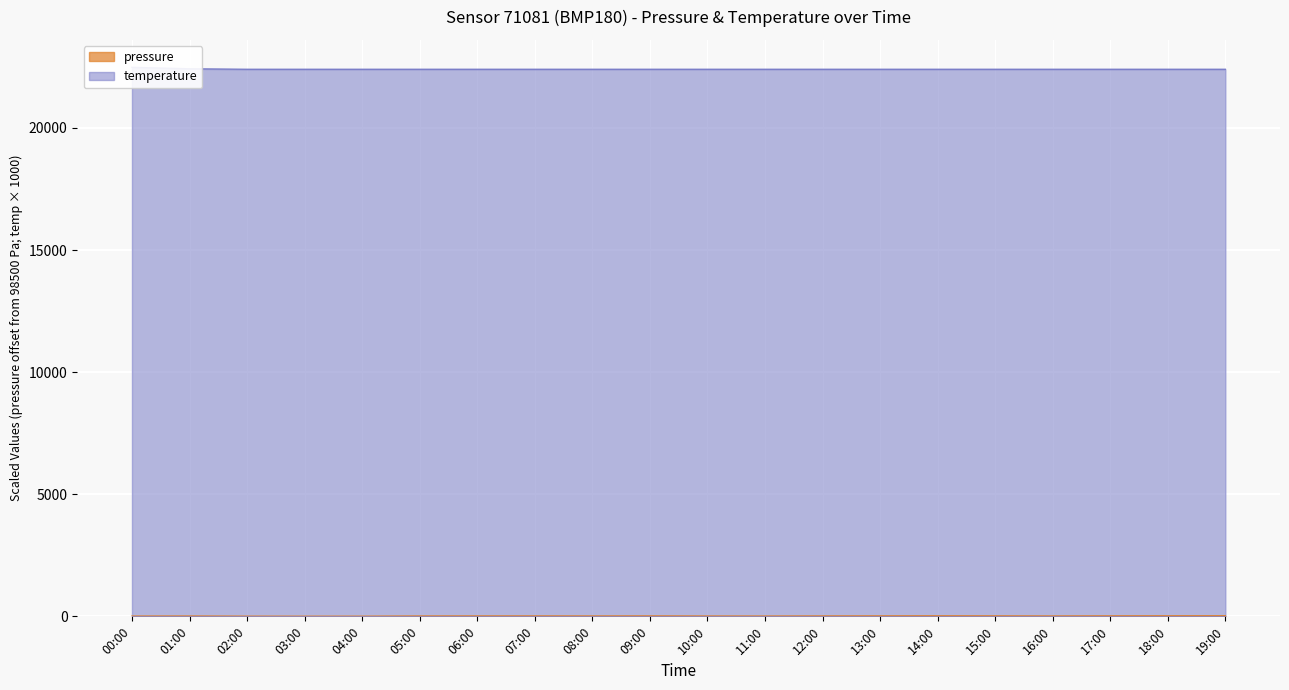

List the series in order of their overall mean, highest first.

temperature, pressure